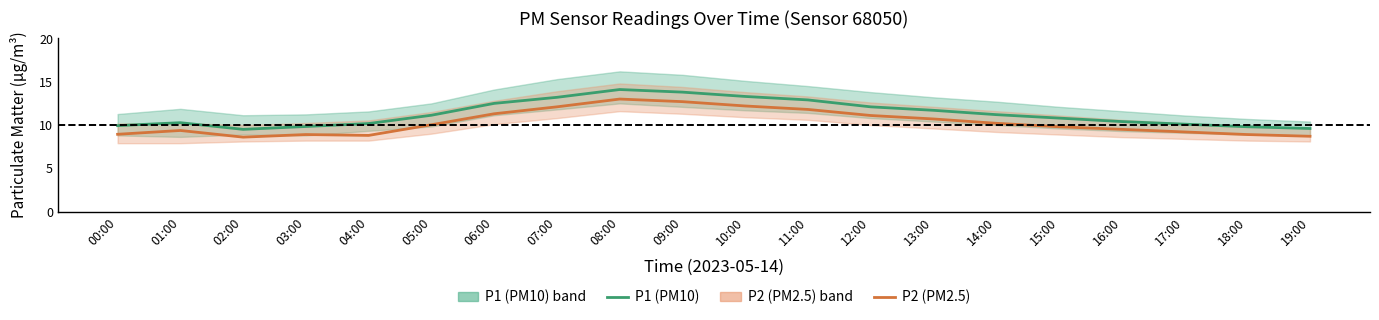

Which has a higher value, 14:00 or 01:00?

14:00